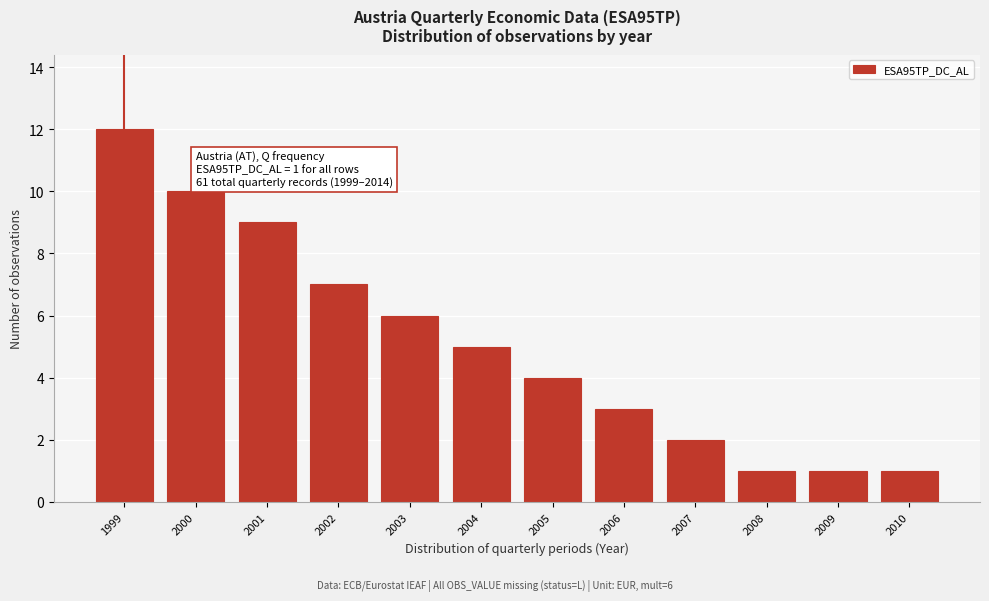

Reading left to right, list all the values displayed in this chart.

1999=12	2000=10	2001=9	2002=7	2003=6	2004=5	2005=4	2006=3	2007=2	2008=1	2009=1	2010=1